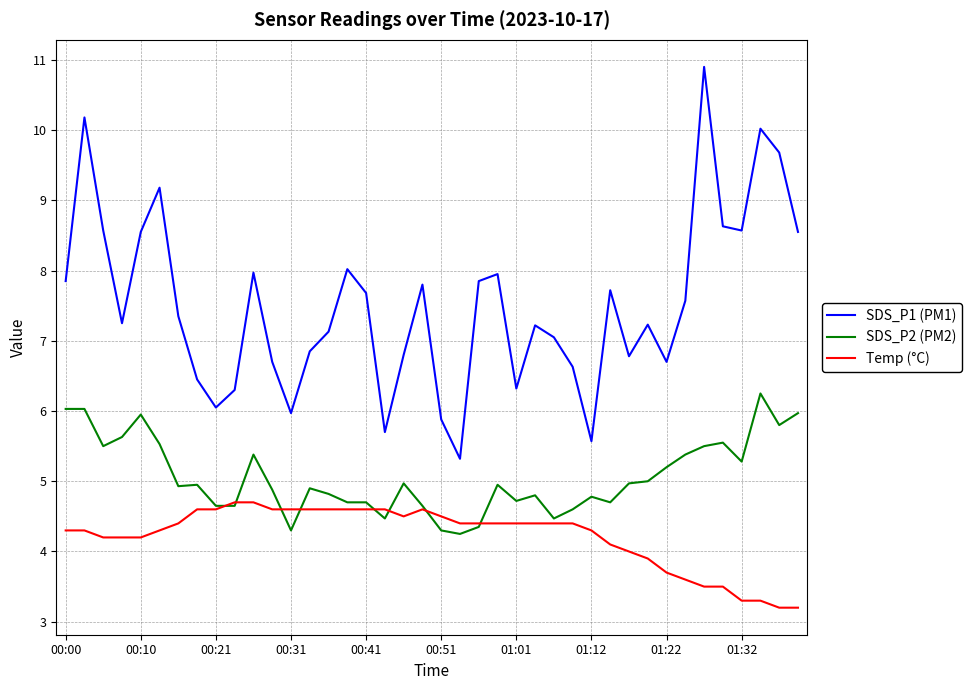

List the series in order of their overall mean, lowest first.

Temp (°C), SDS_P2 (PM2), SDS_P1 (PM1)